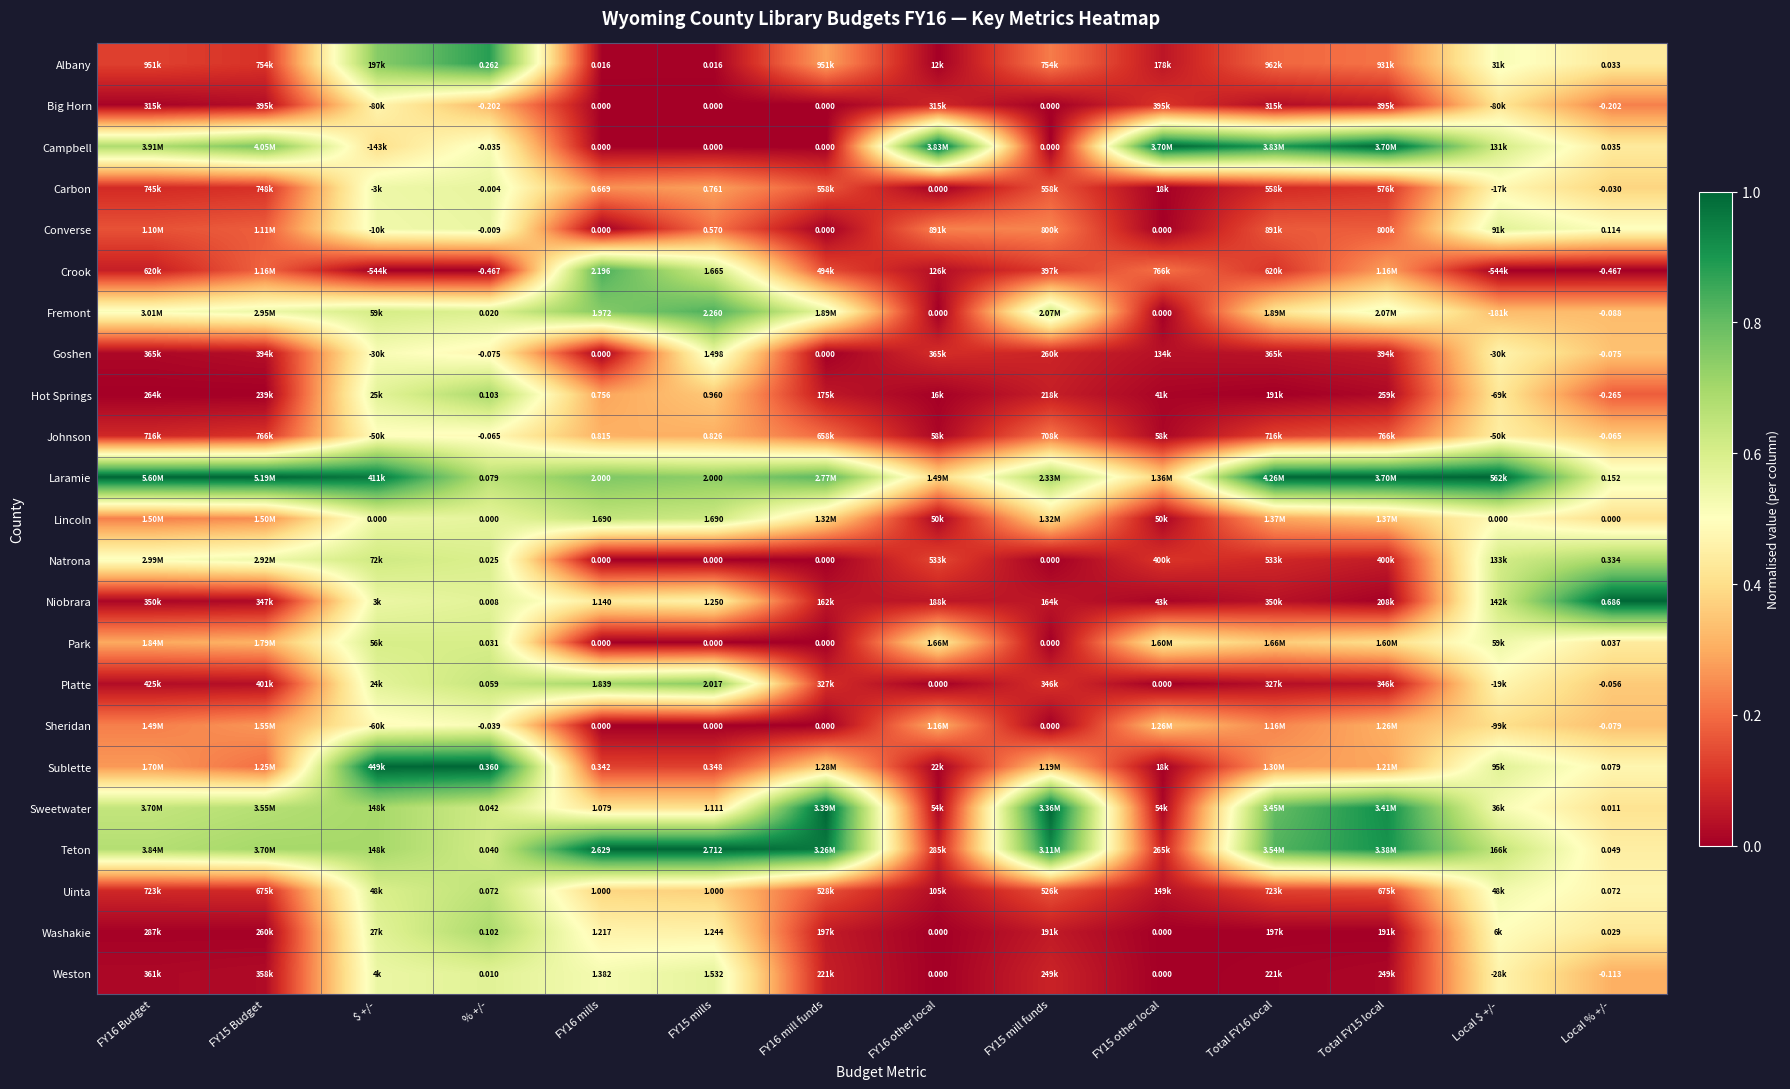

The value of Sheridan at $ +/- is 0.3. True or false?

False